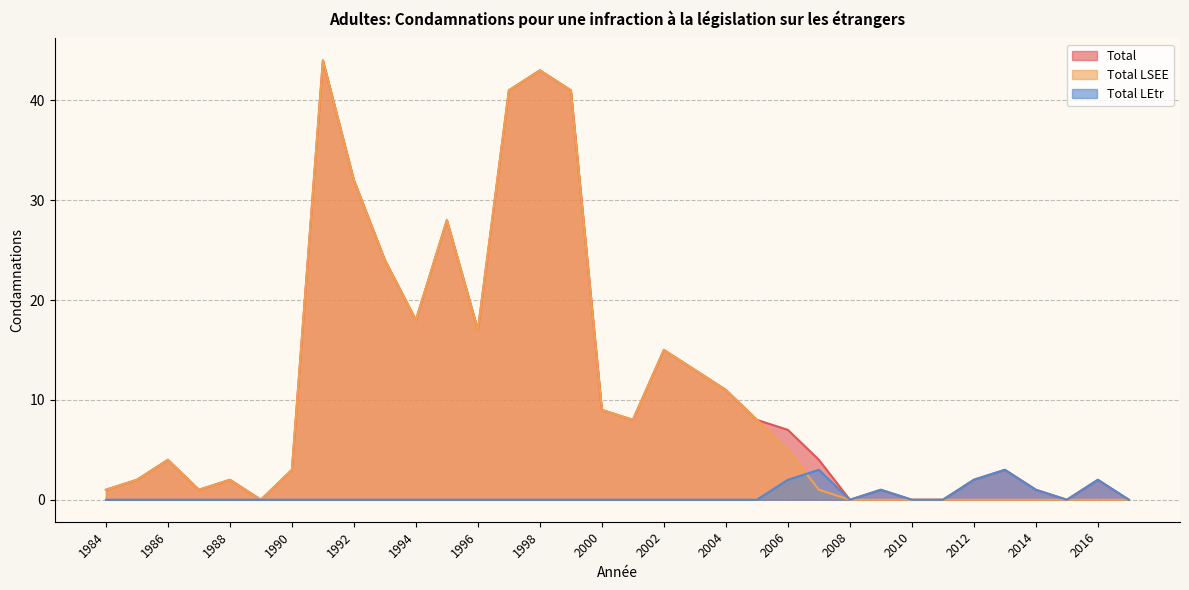

How many interior local peaks does the Total LEtr series have?

4